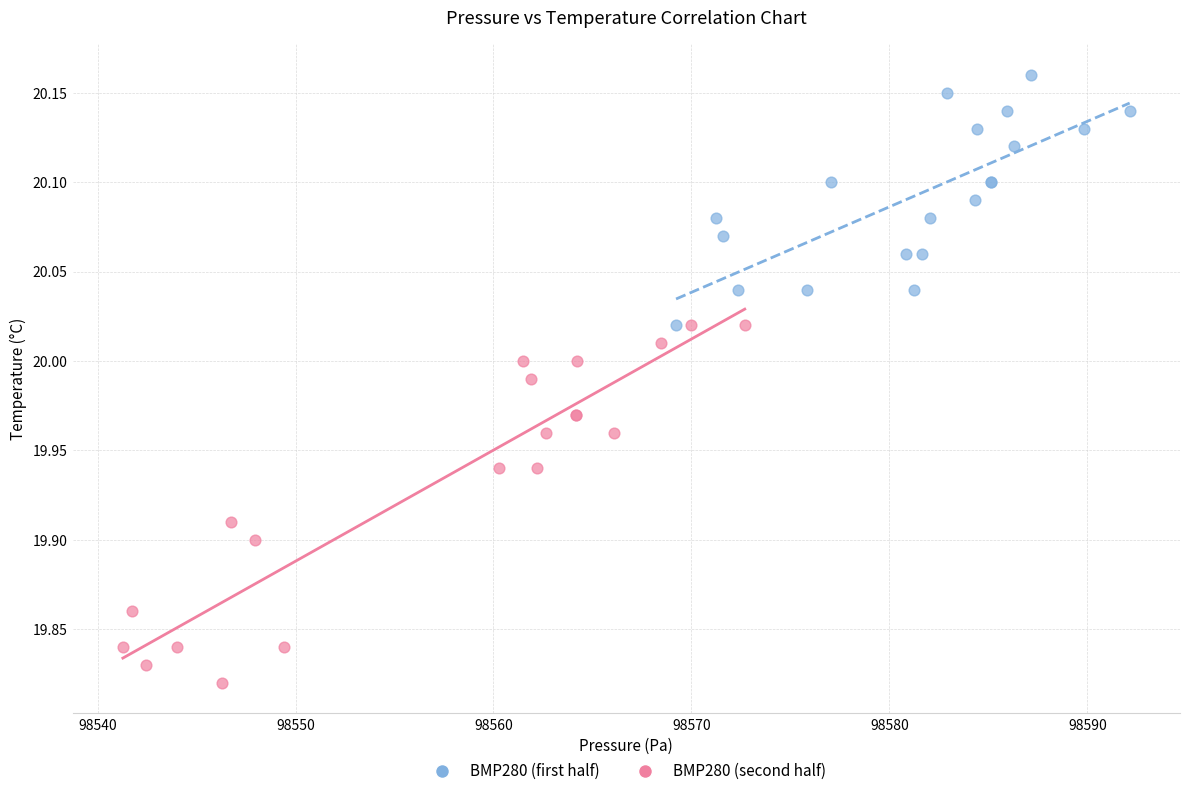

Which series reaches the minimum Y coordinate?

BMP280 (second half)